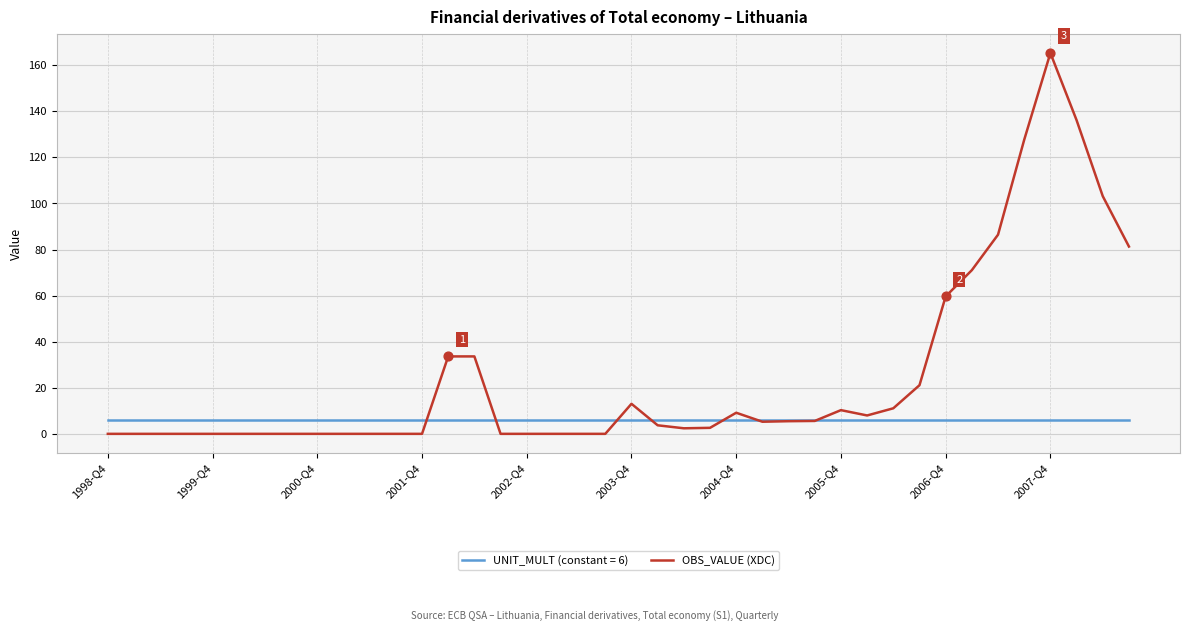

Which series has the largest range (max minus min)?

OBS_VALUE (XDC)